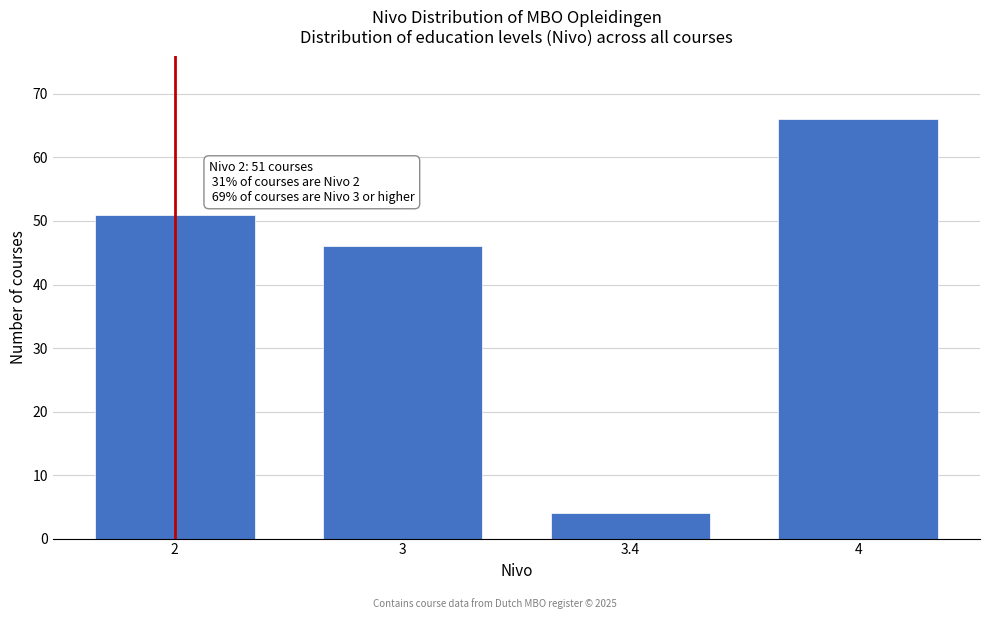

Reading right to left, extract all data points from this chart.

4=66	3.4=4	3=46	2=51